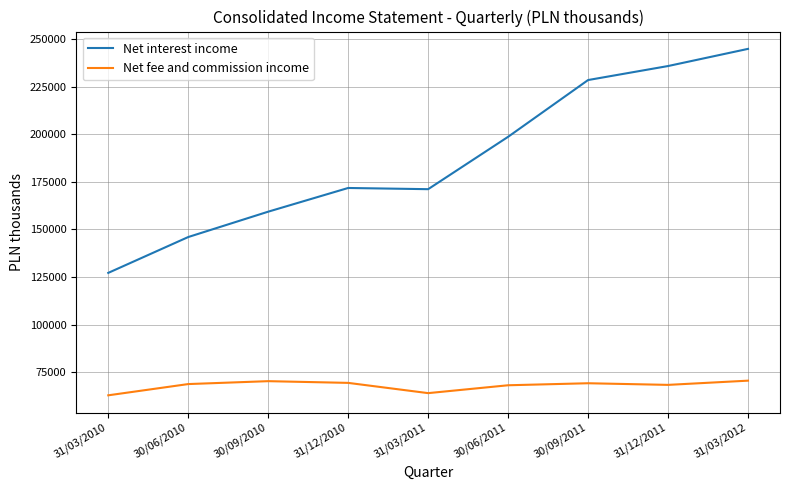

True or false: Net fee and commission income and Net interest income intersect in this chart.

False